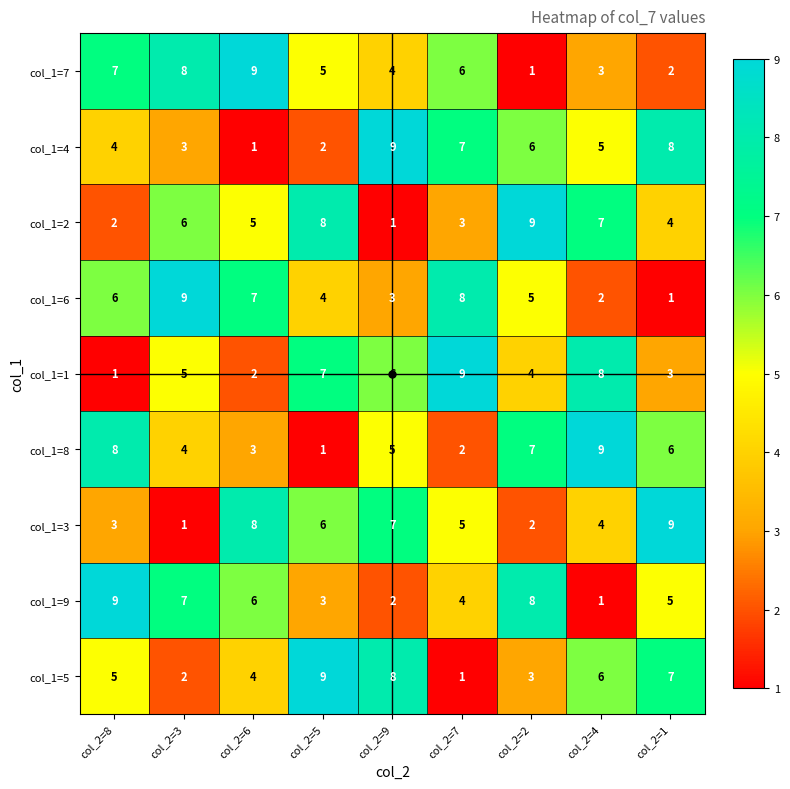

List the labels in order of col_1=9 value, smallest first.

col_2=4, col_2=9, col_2=5, col_2=7, col_2=1, col_2=6, col_2=3, col_2=2, col_2=8